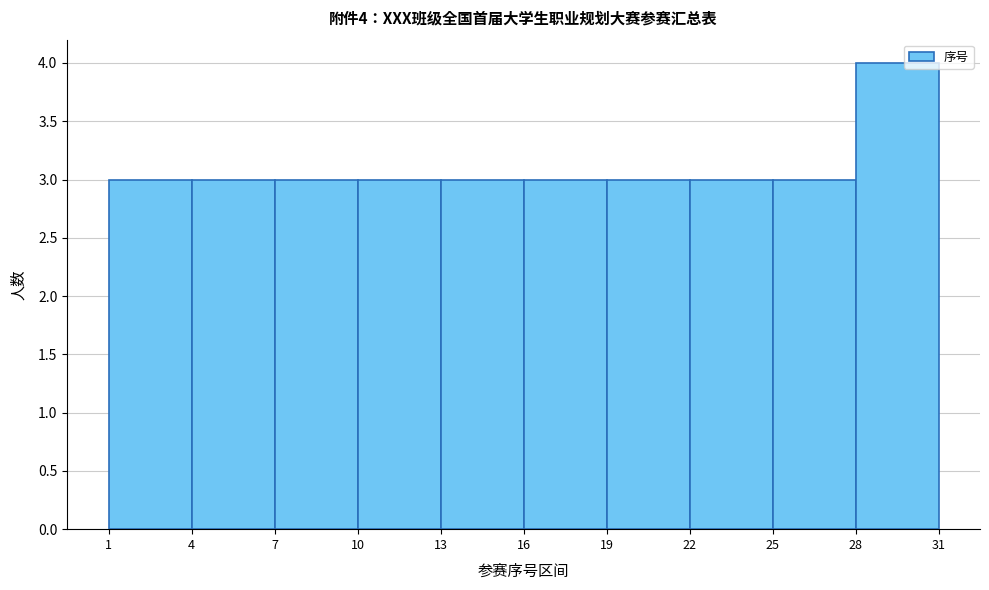

Over which range of the x-axis is the bar tallest?

28 to 31